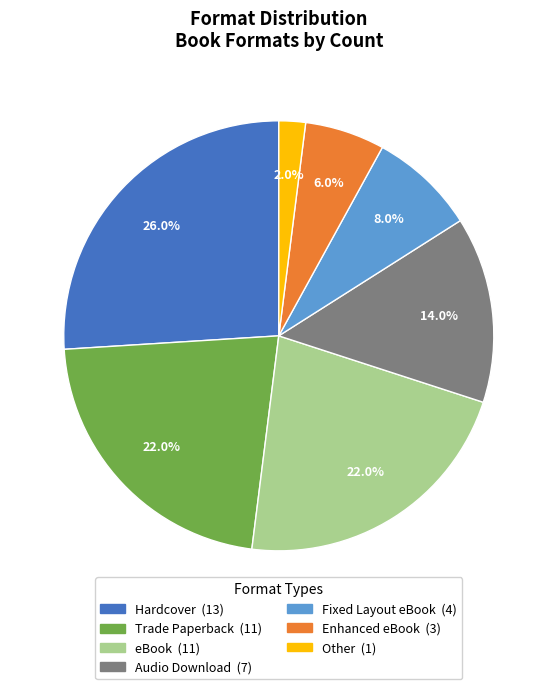

Is Audio Download the majority of the pie?

No